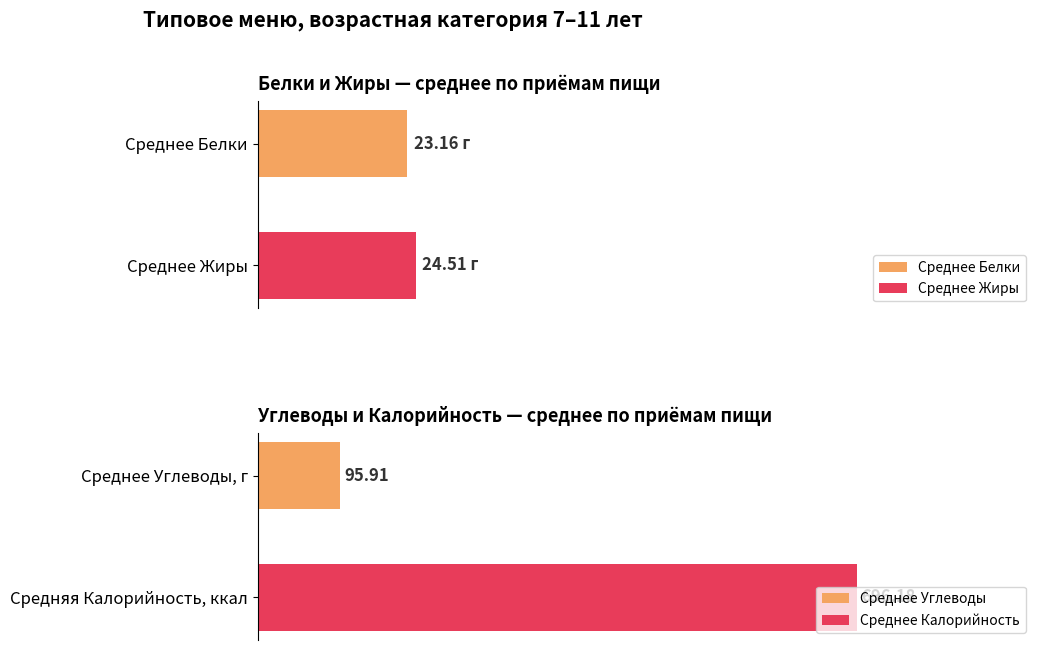

What is the difference between the second highest and second lowest values in the Углеводы series?

15.7